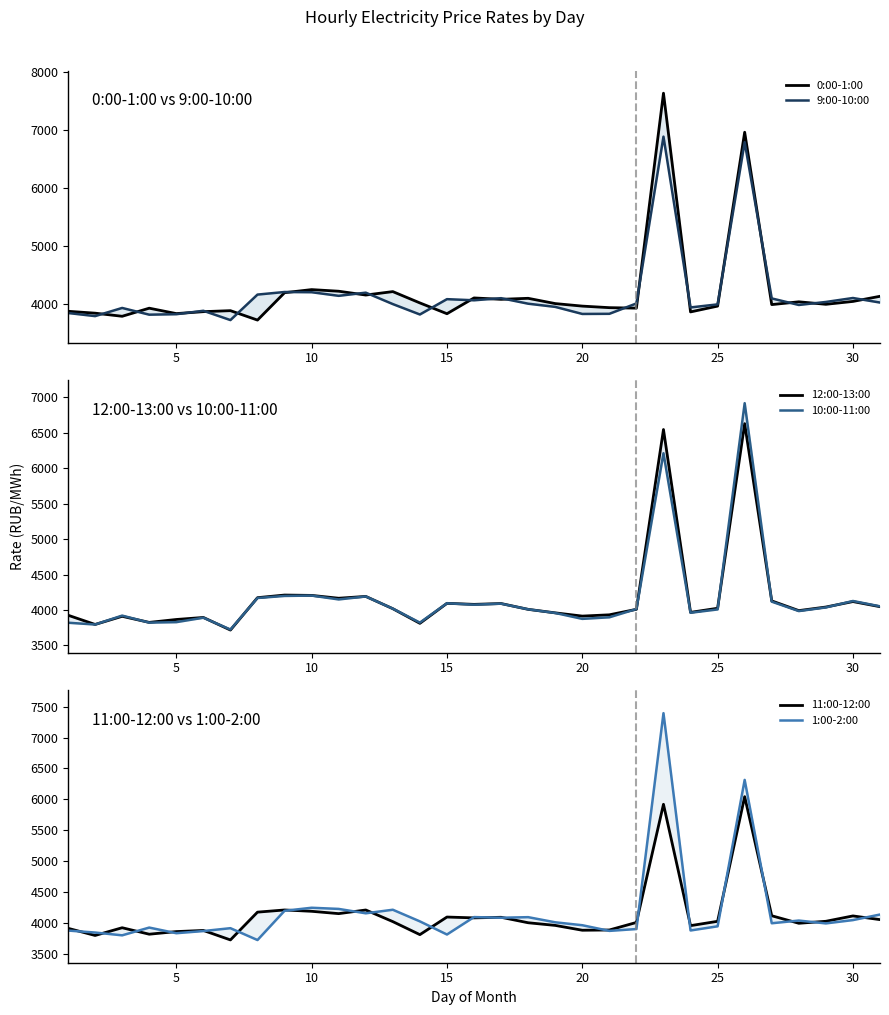

Is the value of 9:00-10:00 at 26 greater than the value of 1:00-2:00 at 10?

Yes